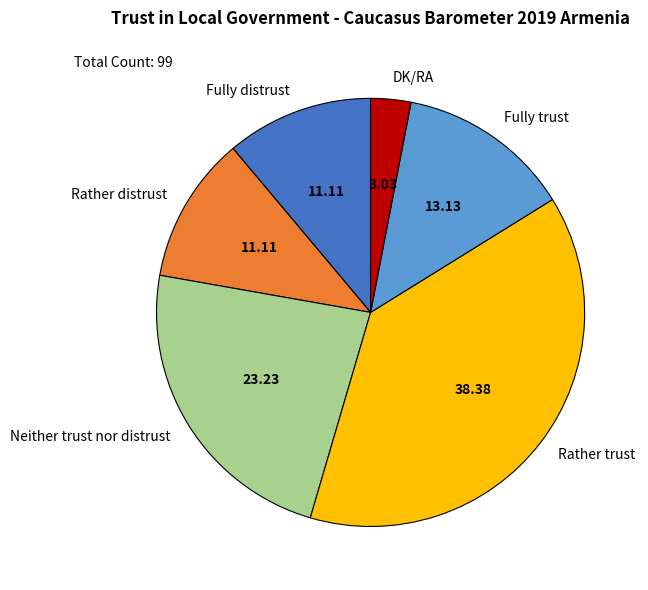

Is Fully trust the majority of the pie?

No